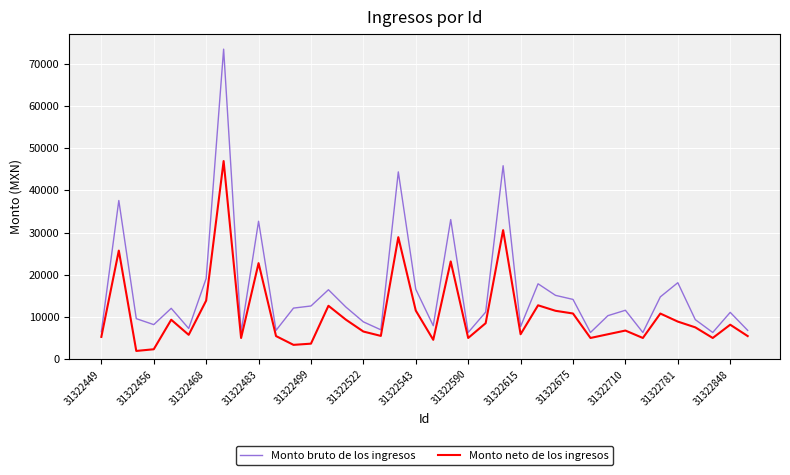

What is the difference between the second highest and minimum values in the Monto neto de los ingresos series?

28609.7